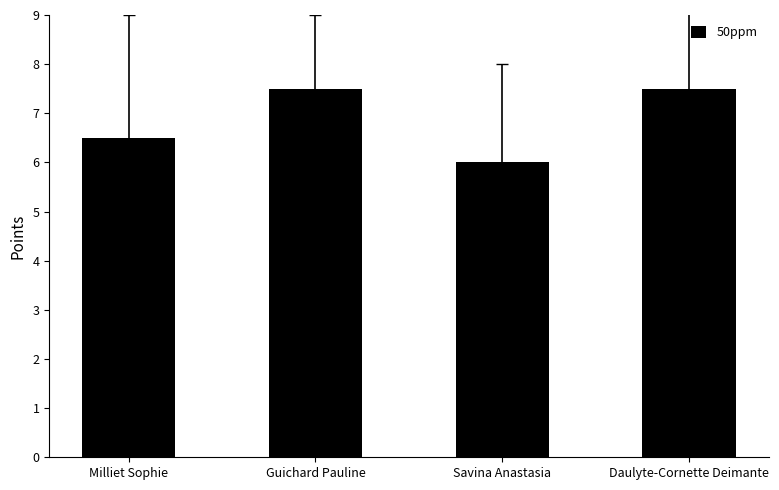

Reading left to right, transcribe all the data shown in this chart.

Milliet Sophie=6.5	Guichard Pauline=7.5	Savina Anastasia=6.0	Daulyte-Cornette Deimante=7.5